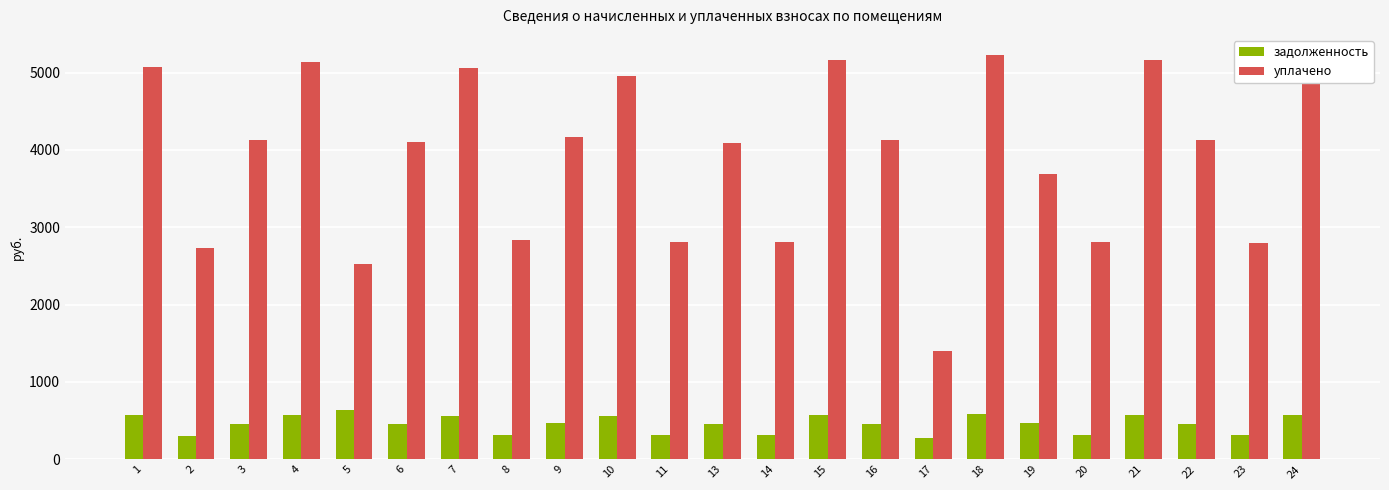

List the series in order of their overall mean, highest first.

уплачено, задолженность